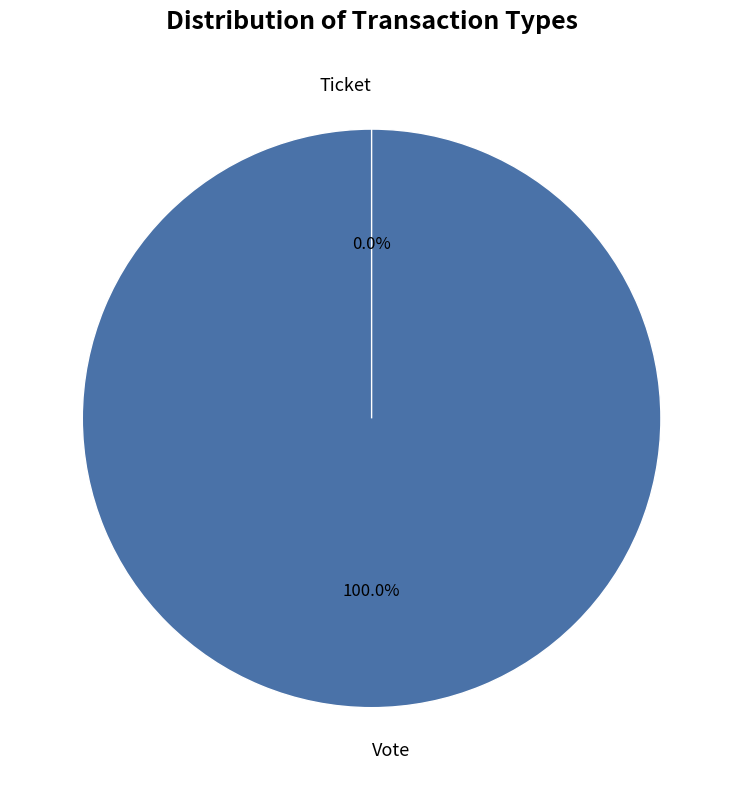

What is the change in value from Vote to Ticket?

-1